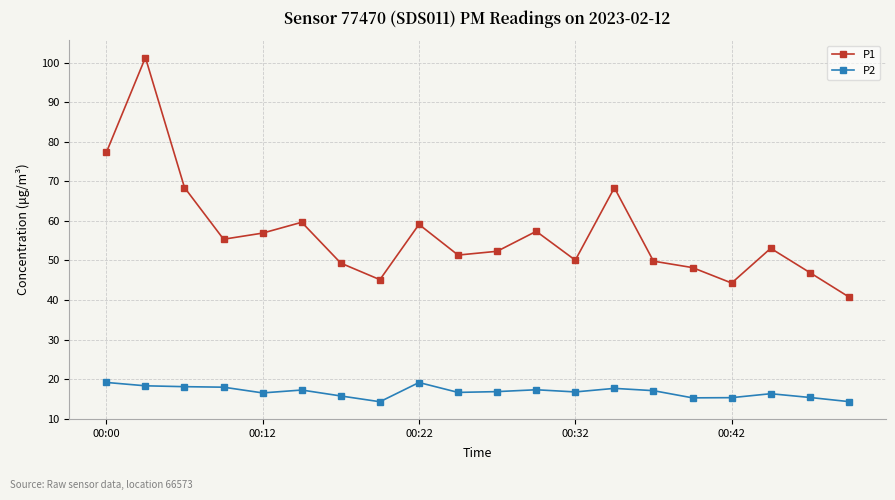

True or false: P2 and P1 intersect in this chart.

False